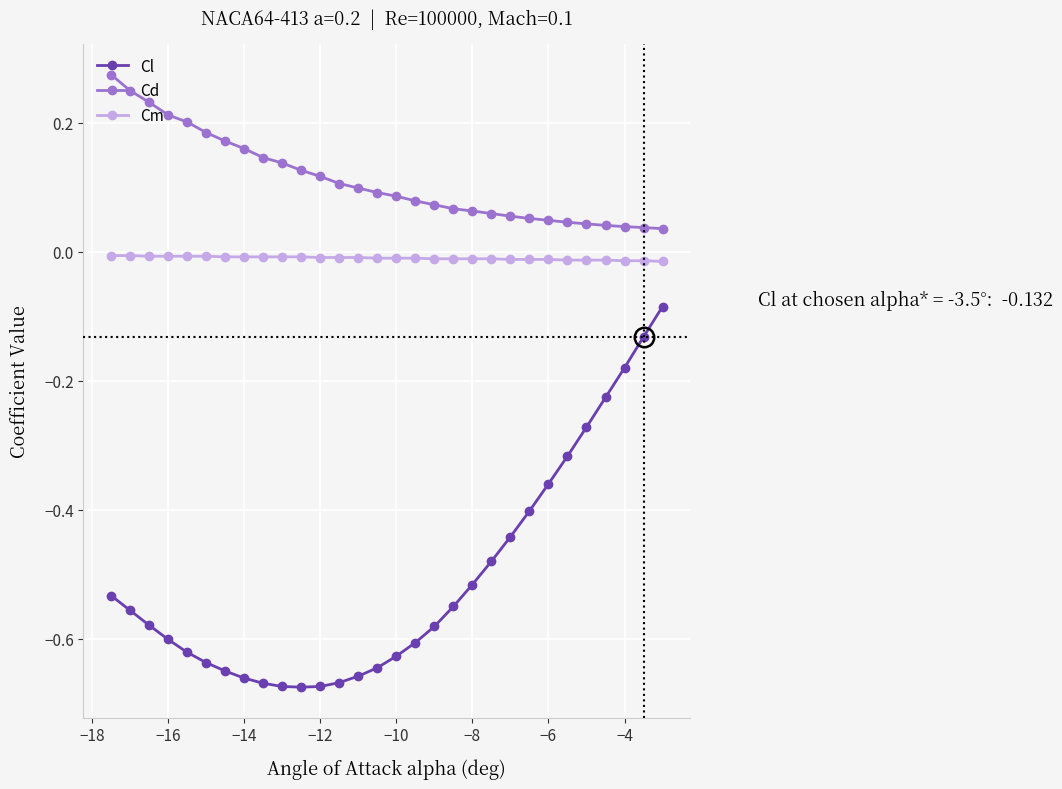

True or false: Cl and Cm cross at least once.

False